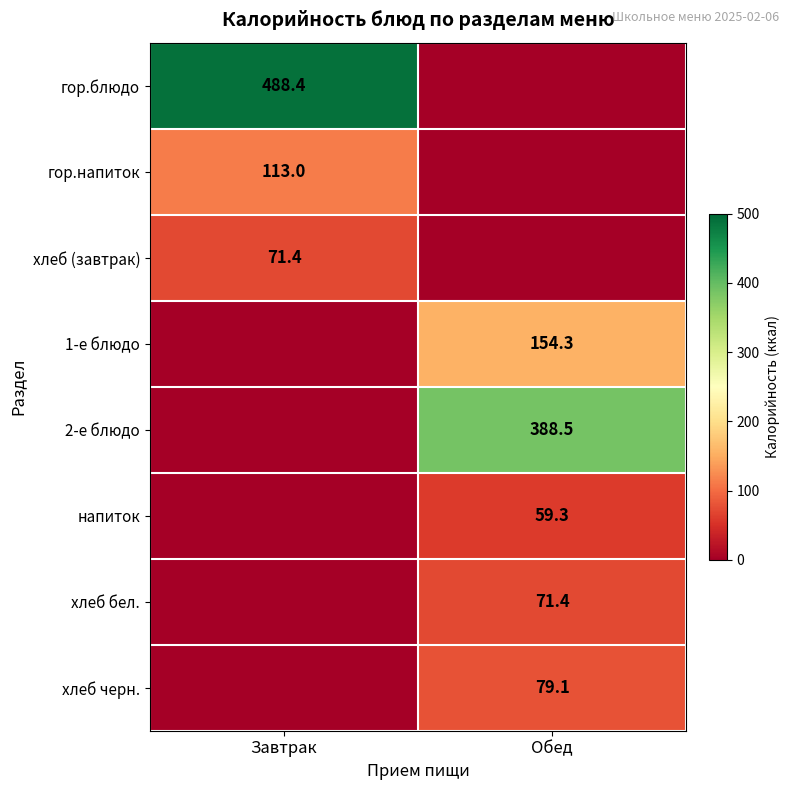

The value of хлеб бел. at Обед is 98.7. True or false?

False